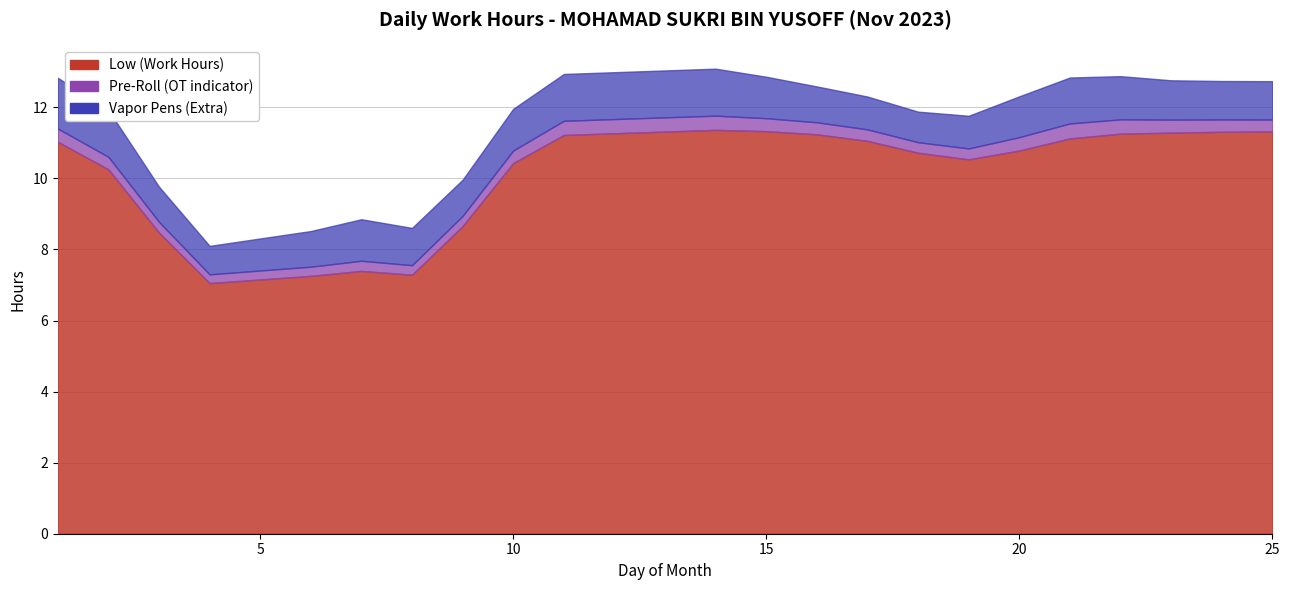

How many lines are shown in the chart?

3